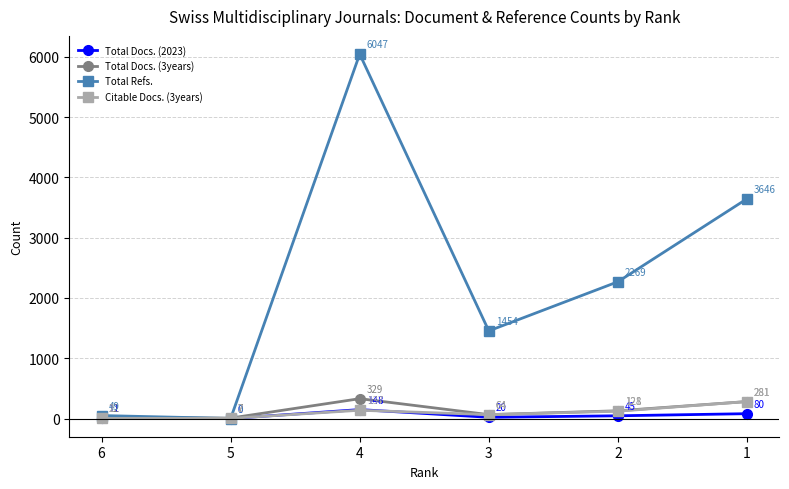

What are all the series names shown in the legend?

Total Docs. (2023), Total Docs. (3years), Total Refs., Citable Docs. (3years)